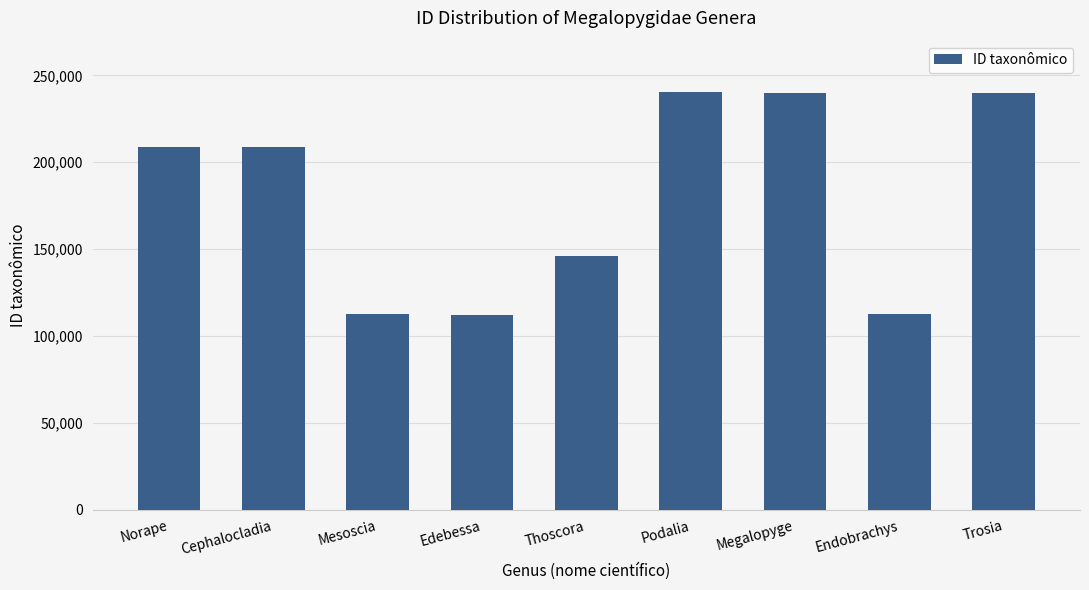

The chart shows a value of 146235 at Thoscora. True or false?

True